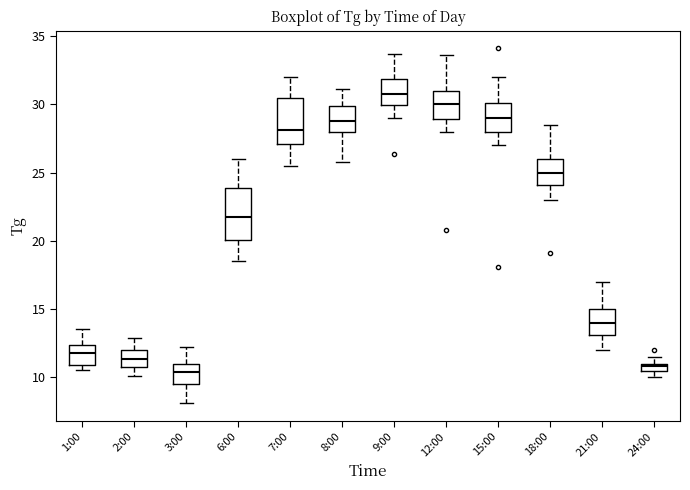

Where does the median line of the box for 8:00 sit on the y-axis? The values are not printed on the chart, so give them approximately, as read against the axis.

29.0